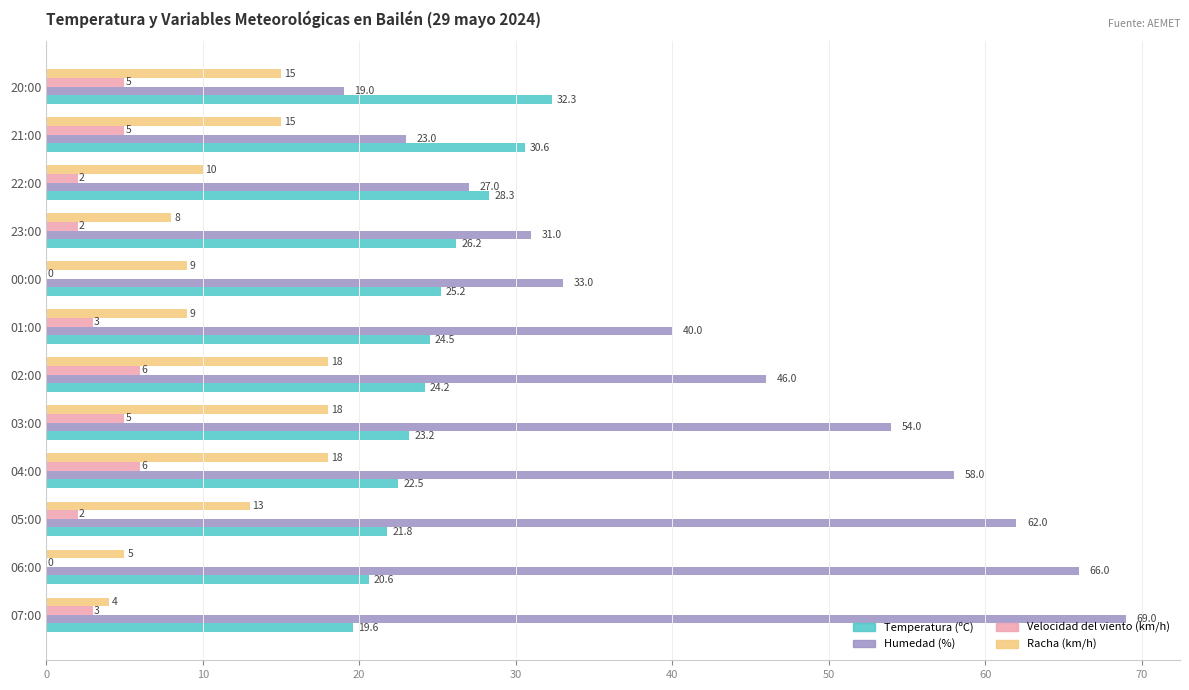

What is the sum of all Humedad (%) values?

528.0